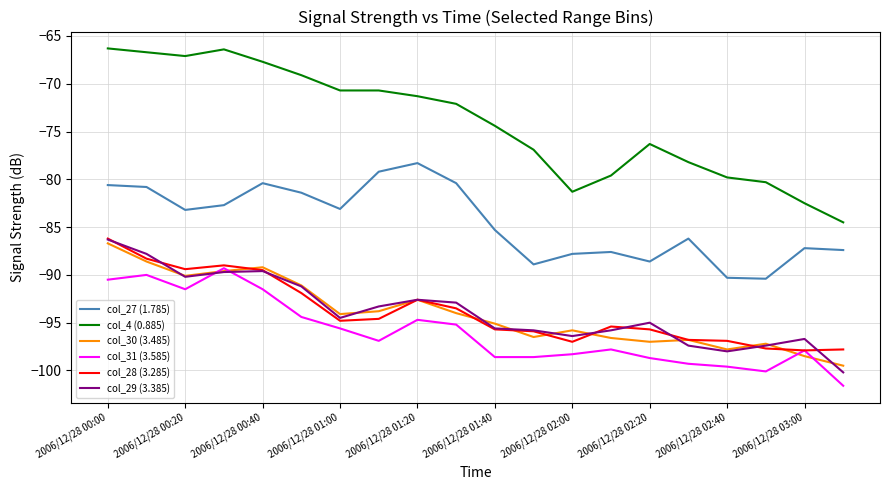

Which series has the largest range (max minus min)?

col_4 (0.885)